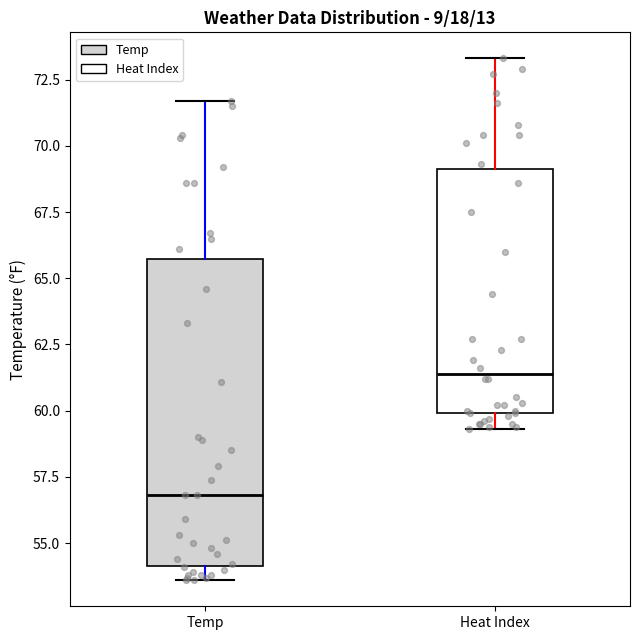

Which box's median line is the highest?

Heat Index